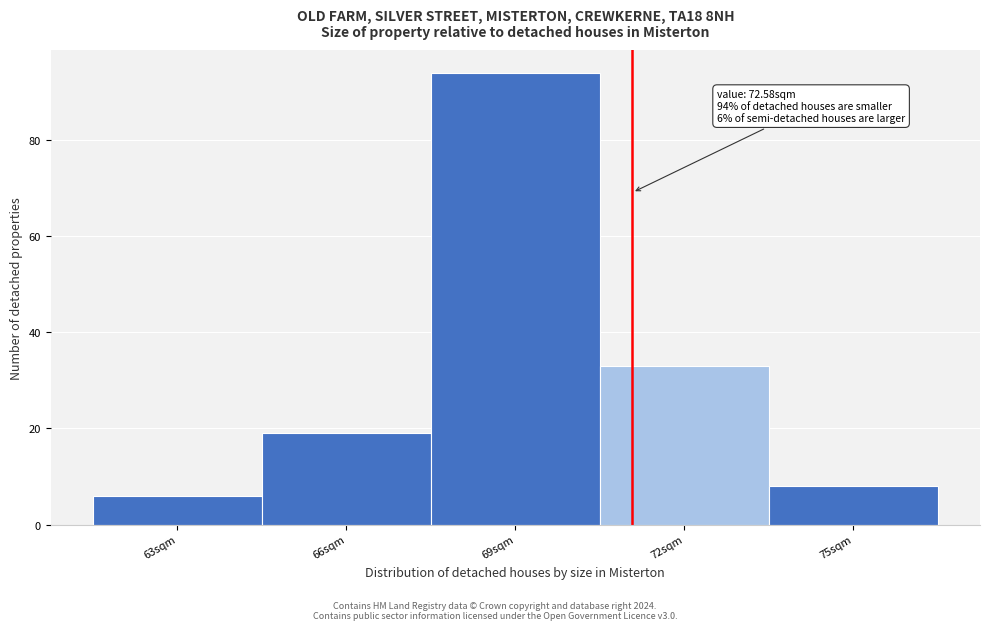

Reading left to right, list all the values displayed in this chart.

63sqm=6	66sqm=19	69sqm=94	72sqm=33	75sqm=8